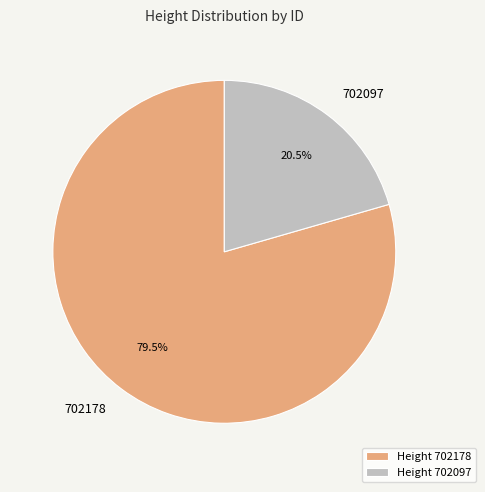

What percentage do Height 702178 and Height 702097 together represent?

100.0%